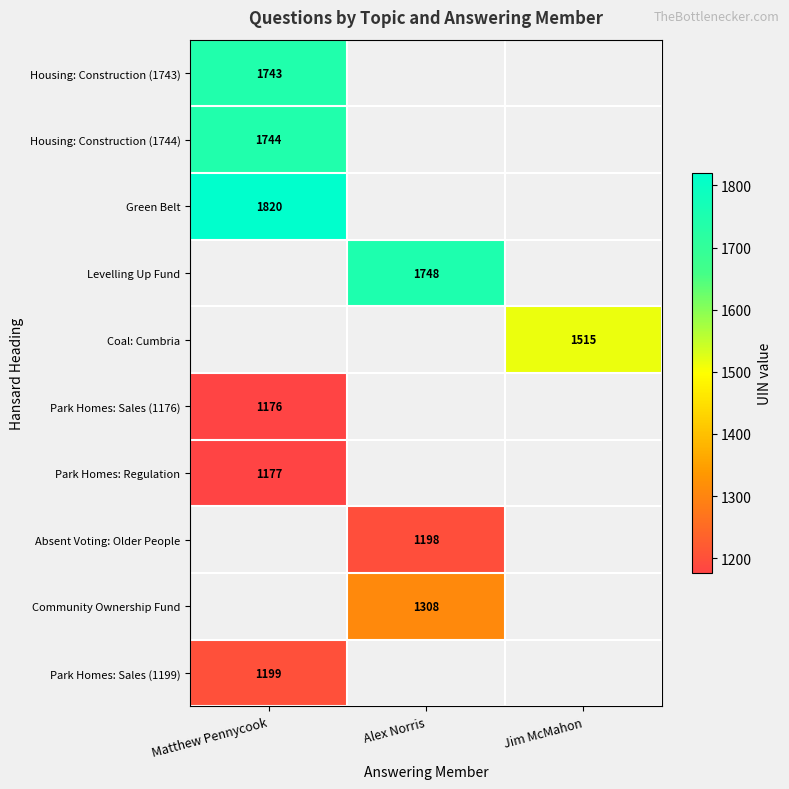

Is it true that Green Belt equals 1820 at Matthew Pennycook?

True